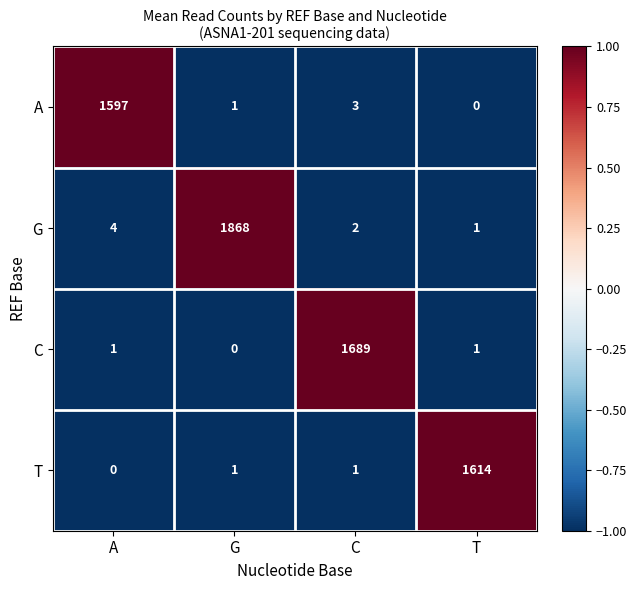

What is the spread (max minus min) of values at A?

1597